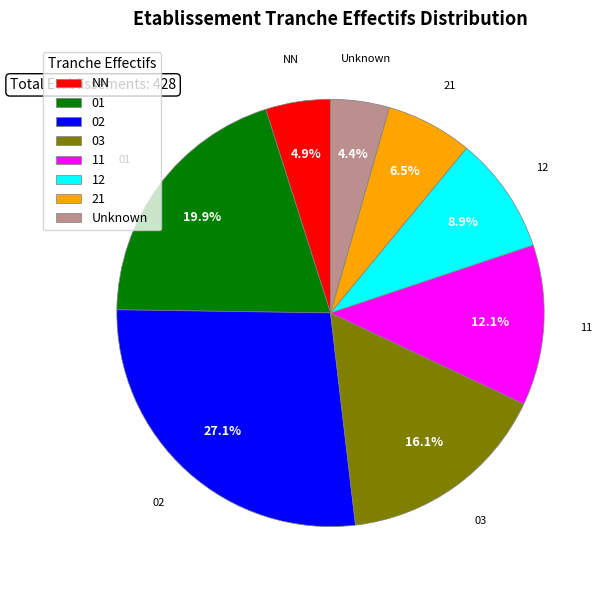

Is it true that 11 is 12% of the pie?

True